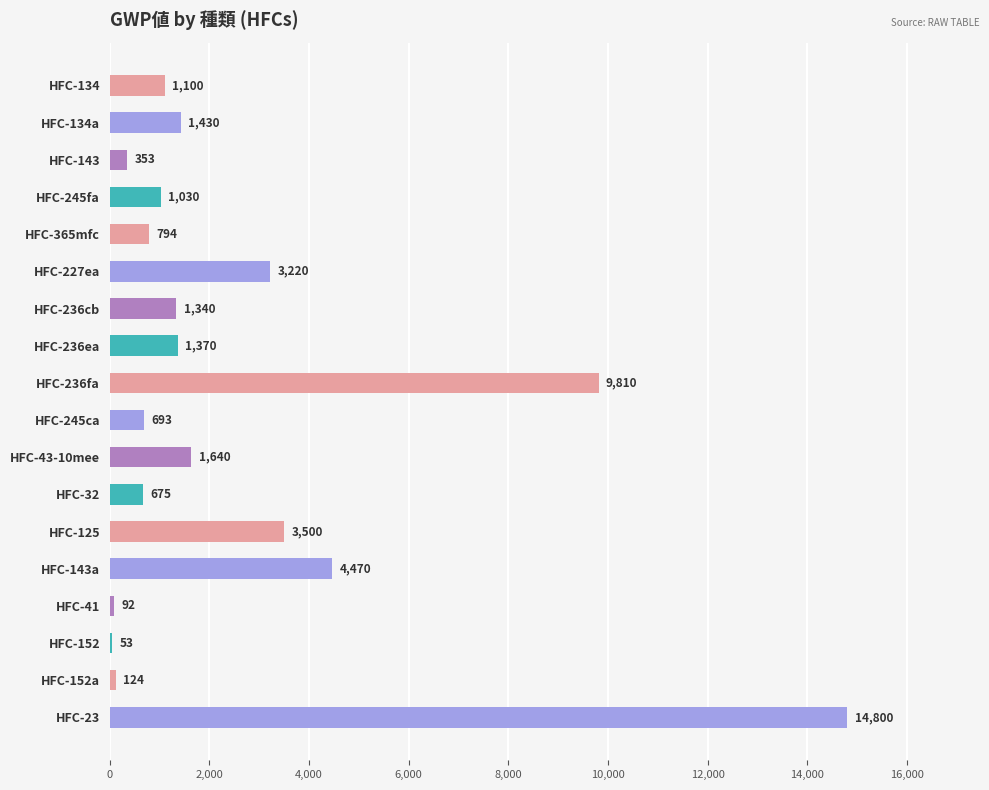

What is the label of the 5th bar from the top?

HFC-365mfc